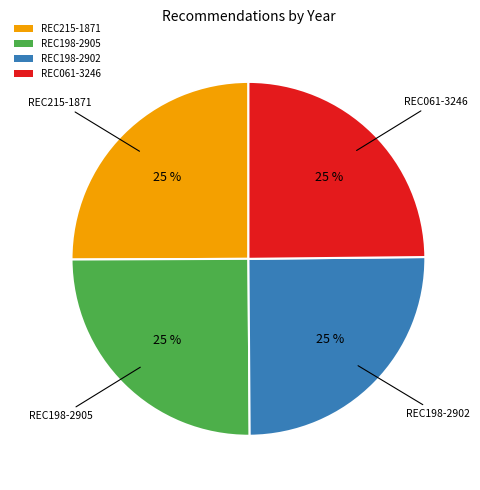

What percentage is the REC215-1871 slice, to the nearest percent?

25%